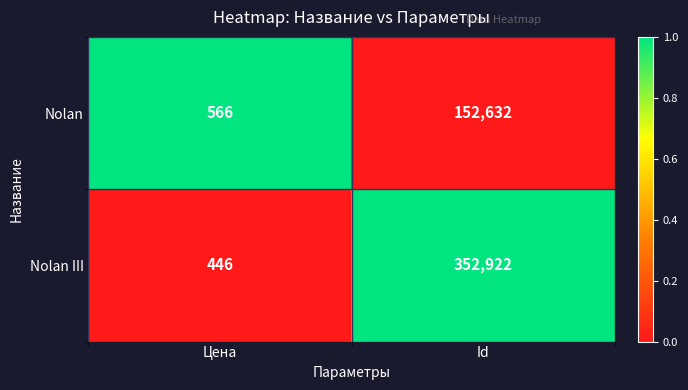

Is it true that Nolan III equals 352922 at Id?

True